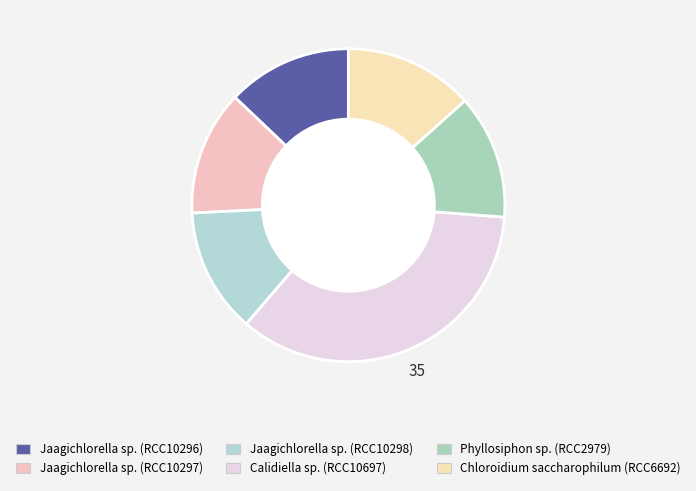

What is the largest slice in the pie chart?

Calidiella sp. (RCC10697)